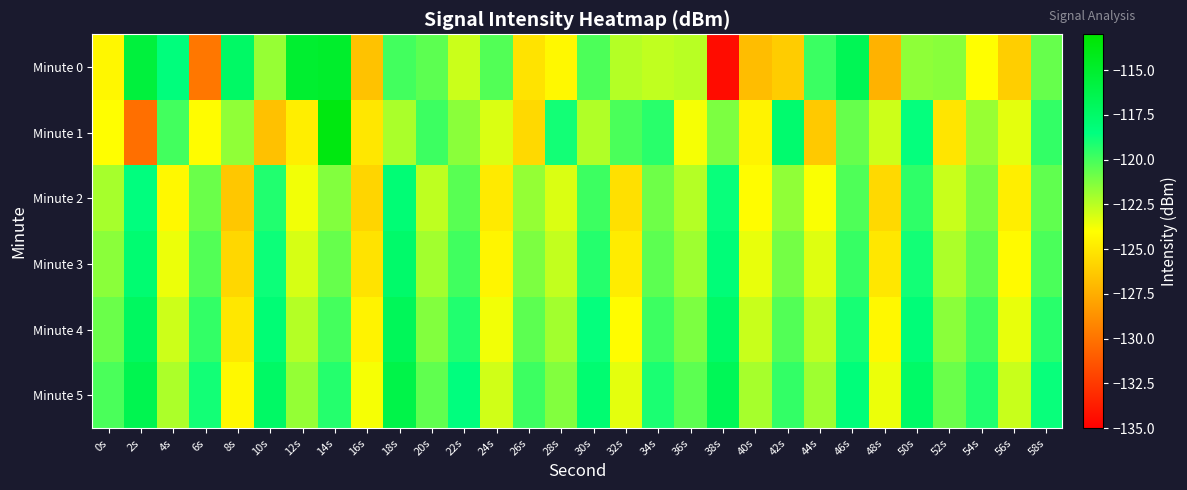

Which series has the largest total across all categories?

Minute 5